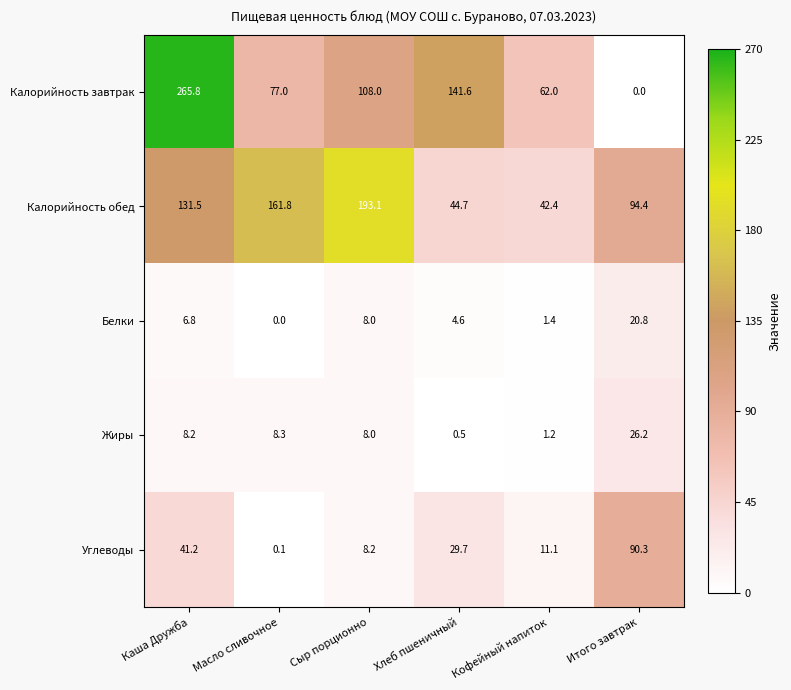

Which series has the largest range (max minus min)?

Калорийность завтрак